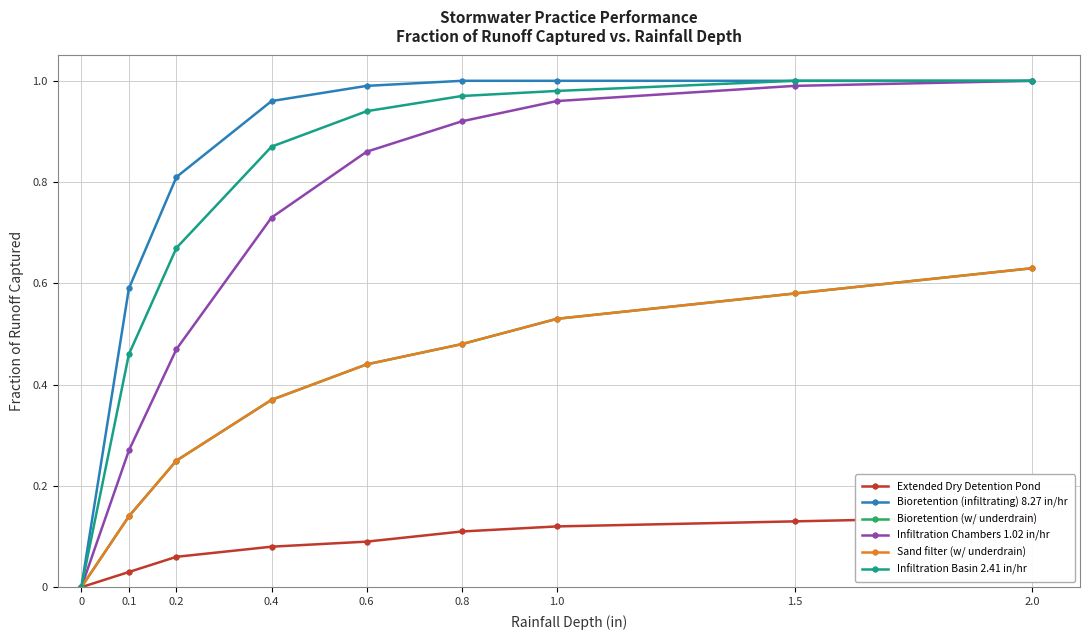

Is it true that Sand filter (w/ underdrain) equals 0.9 at 1.0?

False